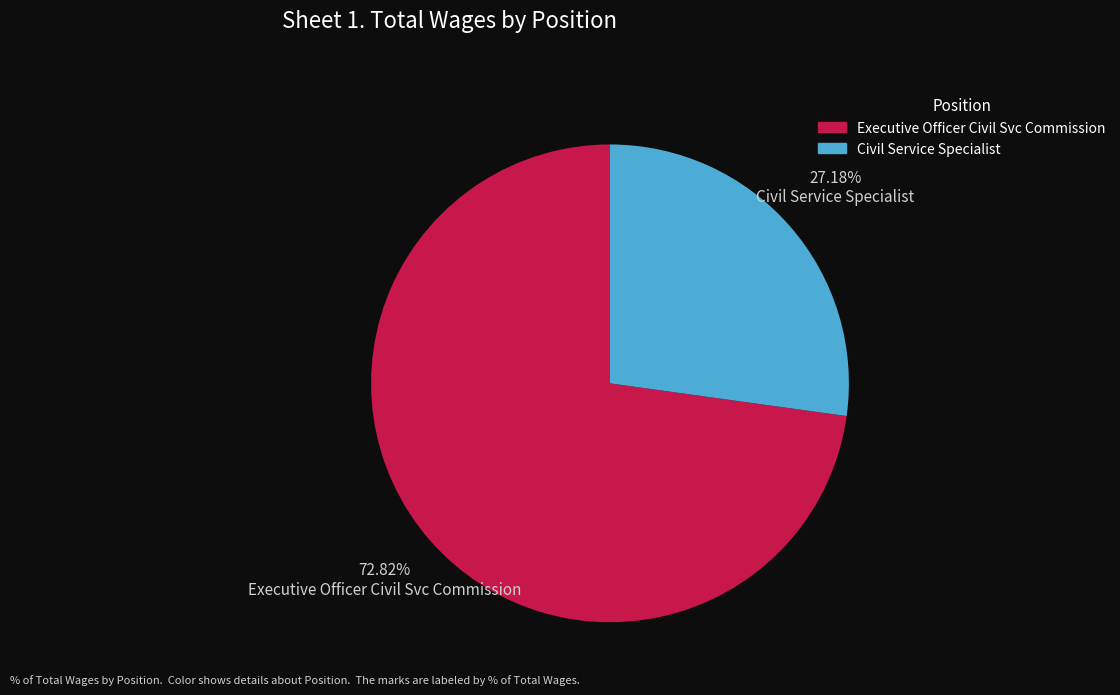

To the nearest percent, what is the combined percentage of Executive Officer Civil Svc Commission and Civil Service Specialist?

100%